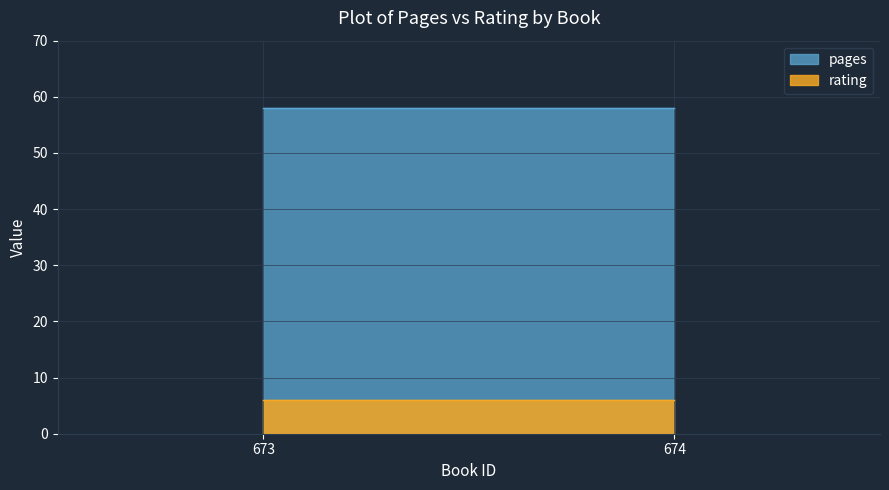

Is the value of rating at 05/02/2012 (id:674) greater than the value of pages at 05/02/2012 (id:673)?

No